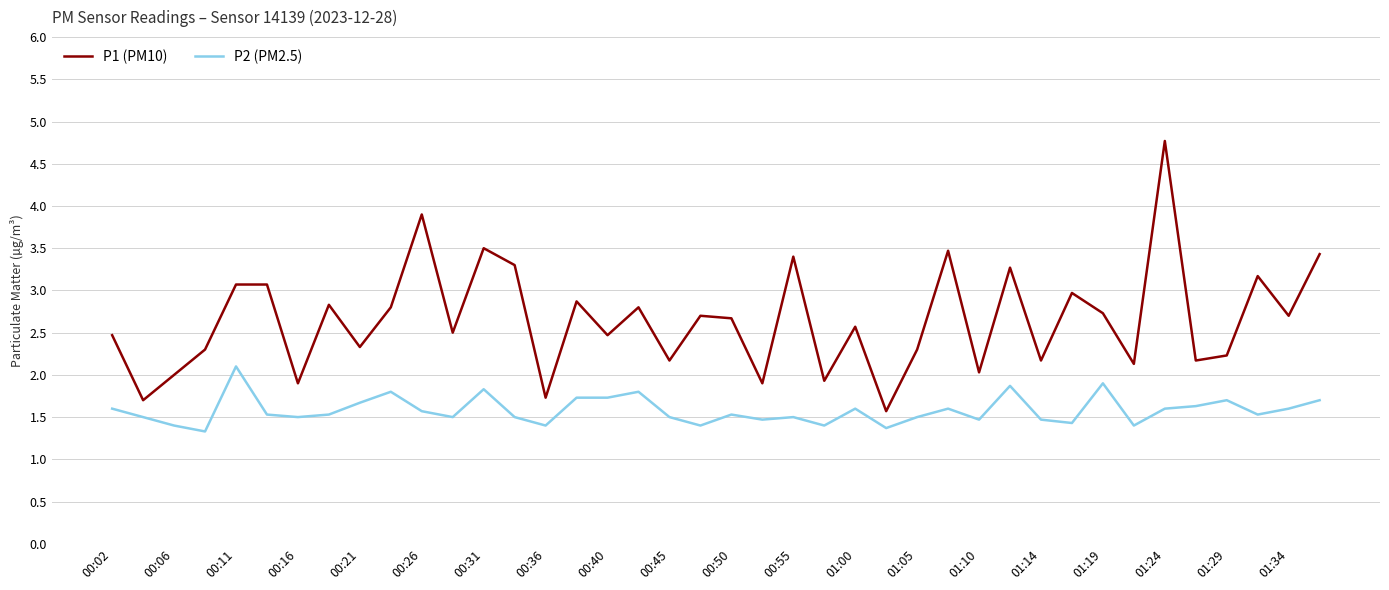

True or false: P1 (PM10) and P2 (PM2.5) cross at least once.

False